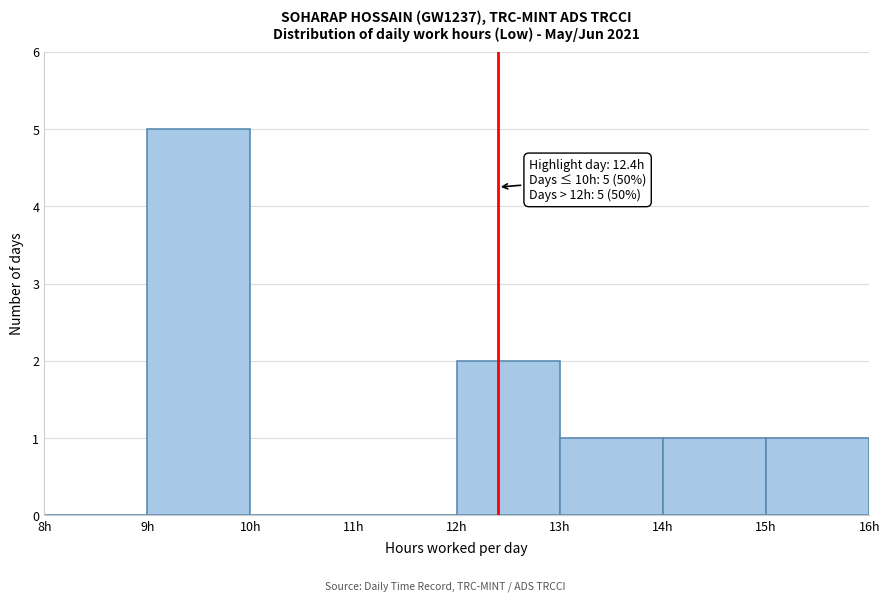

Which range on the x-axis has the tallest bar?

9 to 10